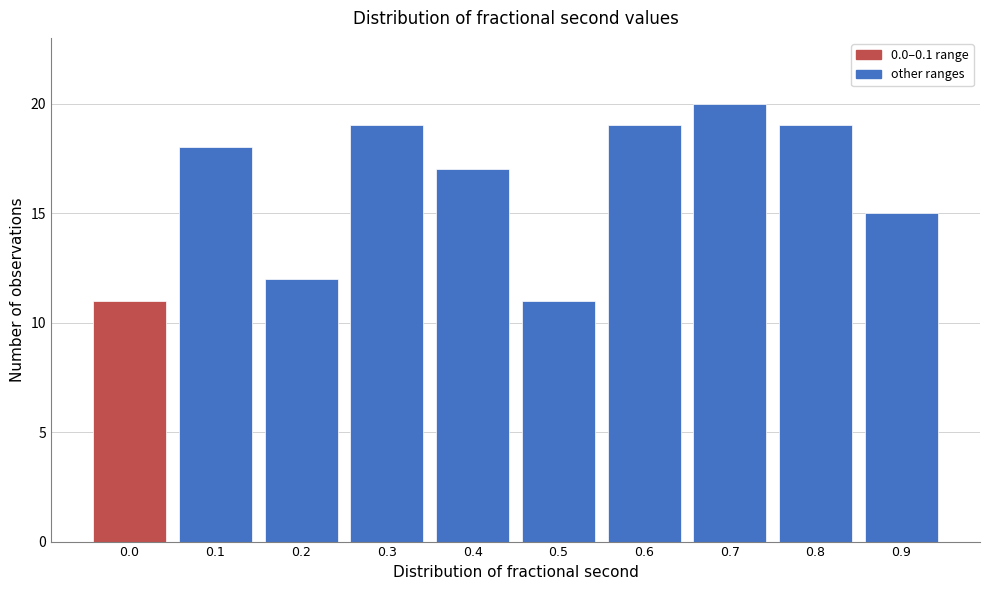

Reading left to right, what are all the values shown in this chart?

11	18	12	19	17	11	19	20	19	15